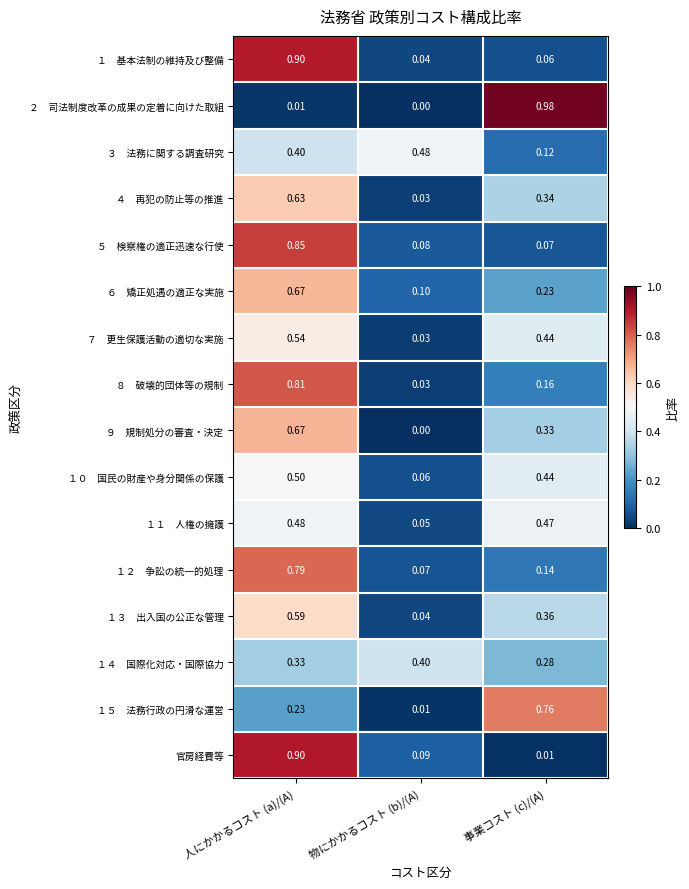

At which category is the sum across all series the highest?

人にかかるコスト (a)/(A)